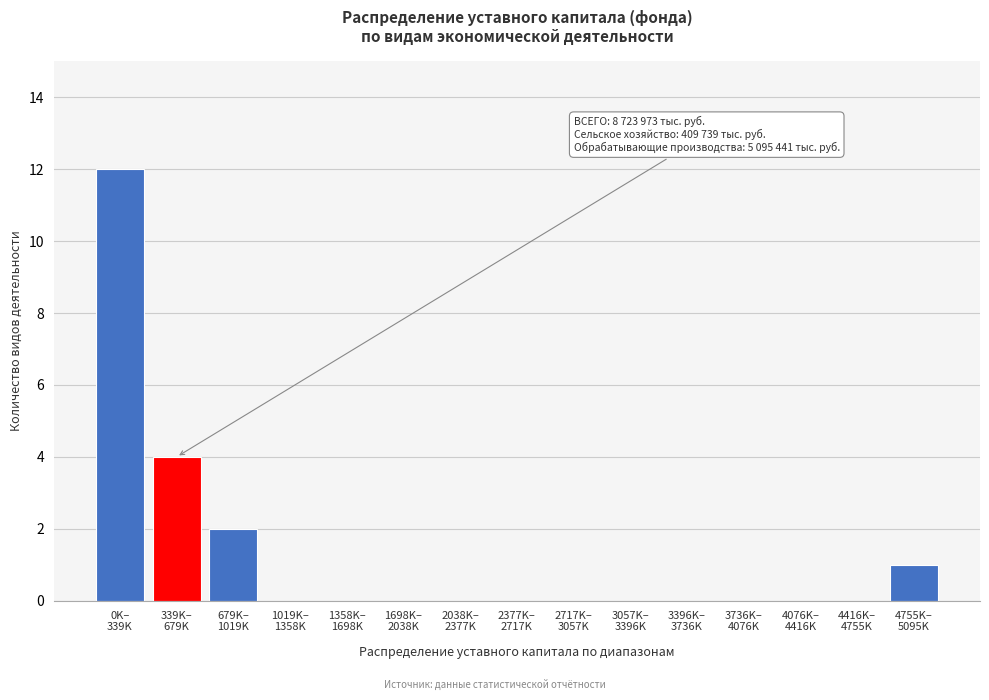

What is the sum of all values?

19